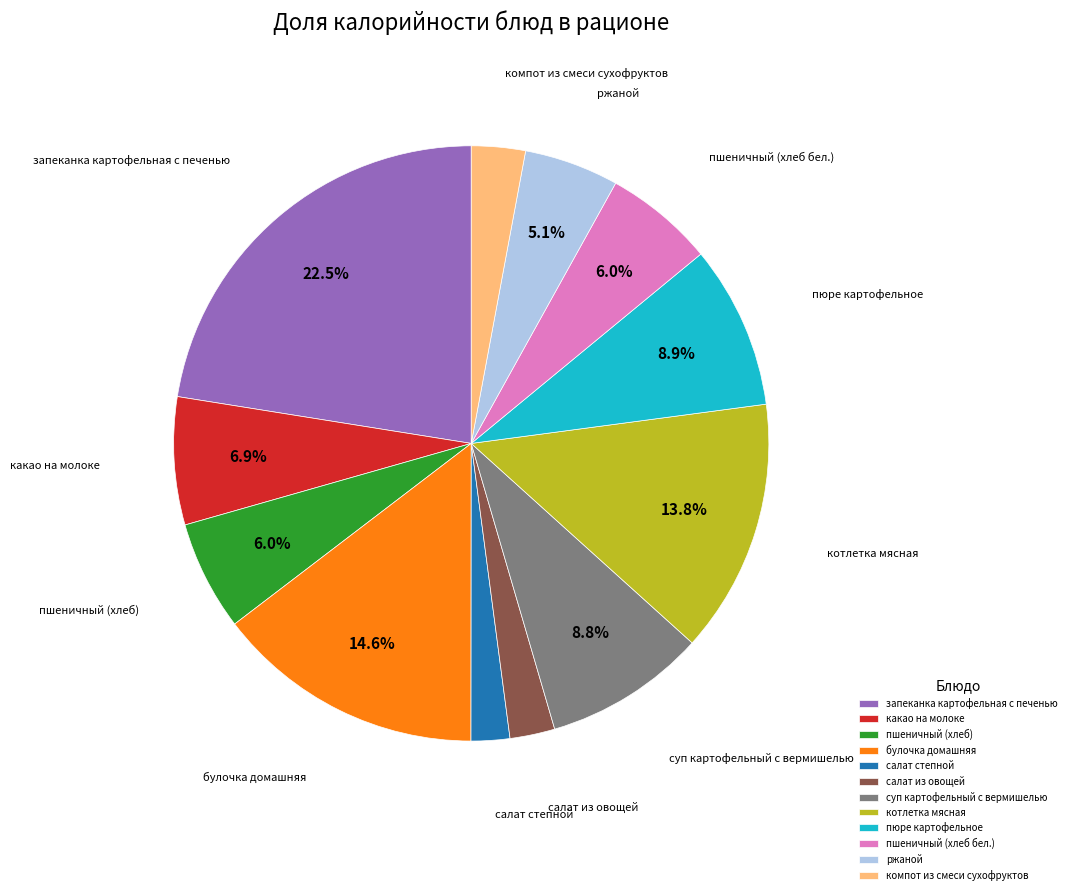

To the nearest percent, what is the difference between the largest and smallest slice percentages?

20%